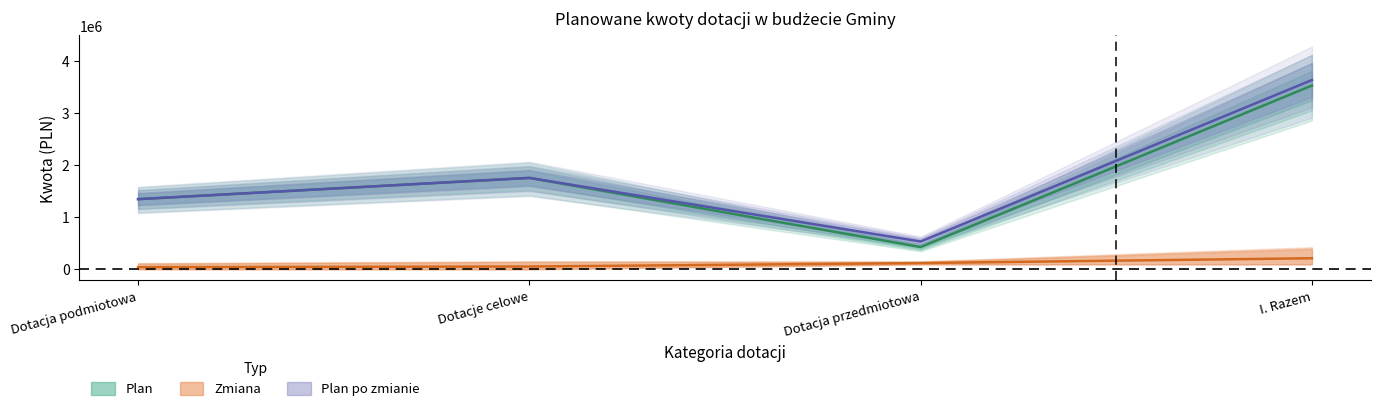

Does the chart have visible grid lines?

No